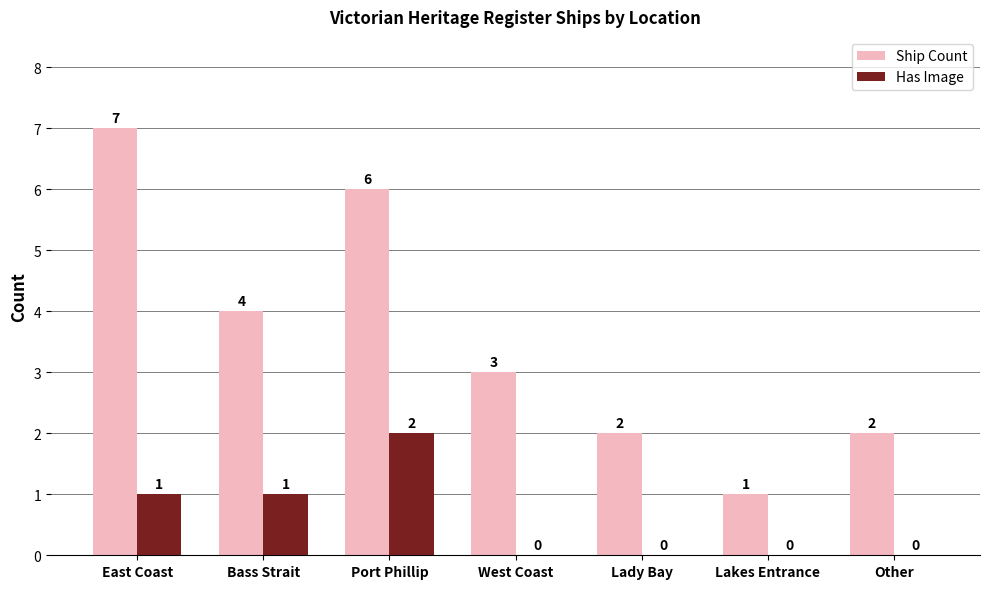

Reading left to right, extract all data points from this chart.

Ship Count: East Coast=7	Bass Strait=4	Port Phillip=6	West Coast=3	Lady Bay=2	Lakes Entrance=1	Other=2
Has Image: East Coast=1	Bass Strait=1	Port Phillip=2	West Coast=0	Lady Bay=0	Lakes Entrance=0	Other=0